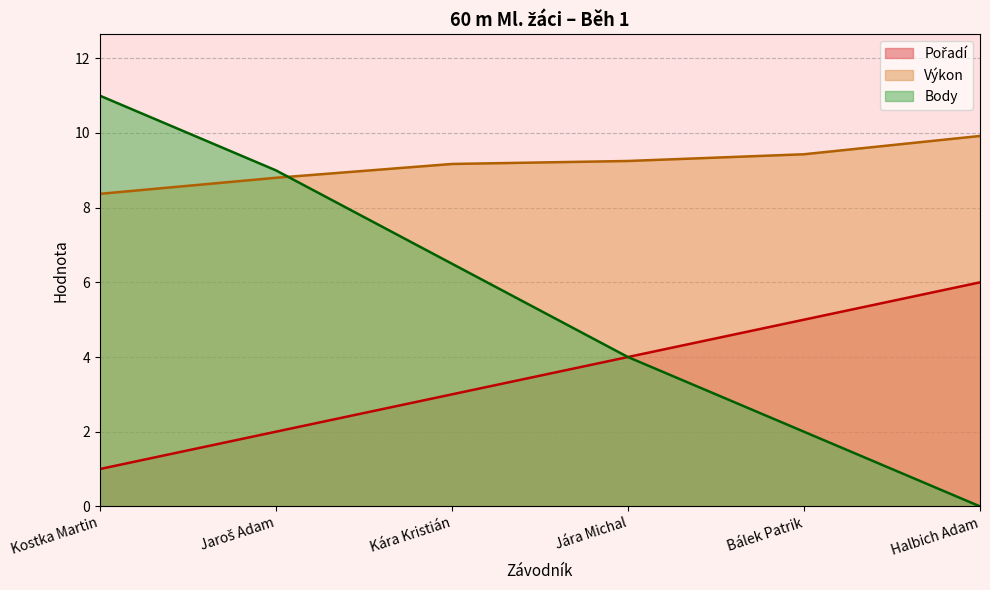

Reading left to right, what are all the values shown in this chart?

Pořadí: Kostka Martin=1.0	Jaroš Adam=2.0	Kára Kristián=3.0	Jára Michal=4.0	Bálek Patrik=5.0	Halbich Adam=6.0
Výkon: Kostka Martin=8.4	Jaroš Adam=8.8	Kára Kristián=9.2	Jára Michal=9.2	Bálek Patrik=9.4	Halbich Adam=9.9
Body: Kostka Martin=11.0	Jaroš Adam=9.0	Kára Kristián=6.5	Jára Michal=4.0	Bálek Patrik=2.0	Halbich Adam=0.0